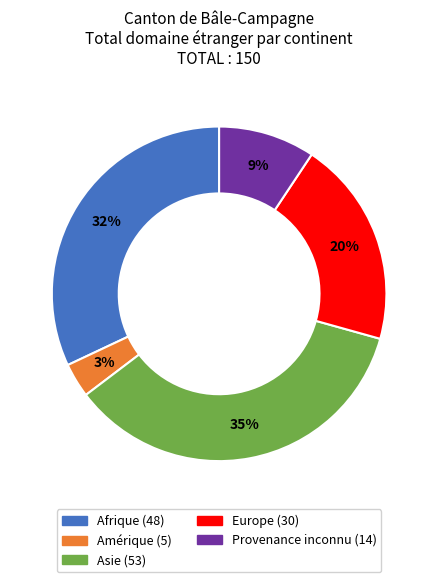

To the nearest percent, what is the difference between the largest and smallest slice percentages?

32%